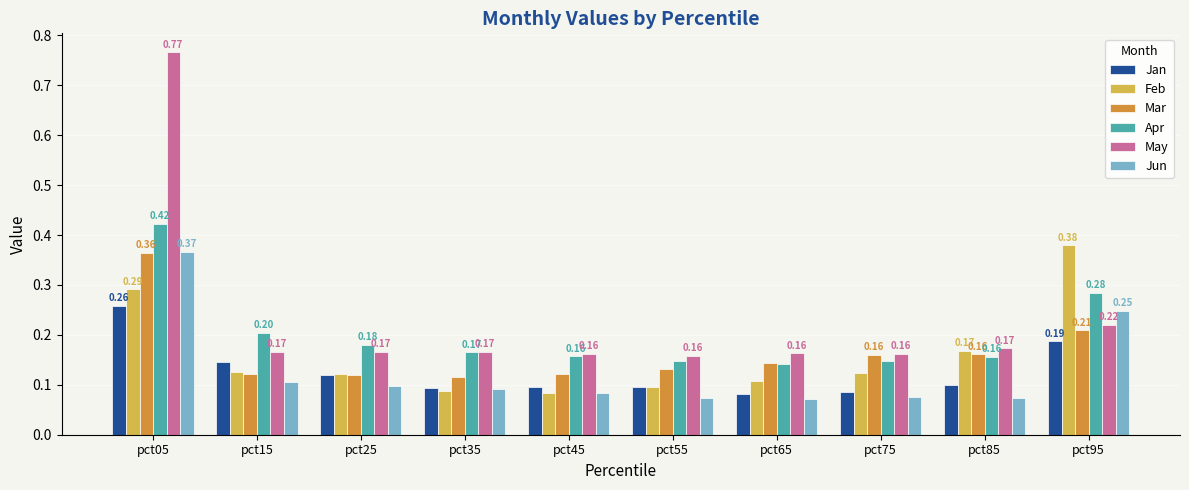

What is the sum of the Jun values at pct95 and pct05?

0.6